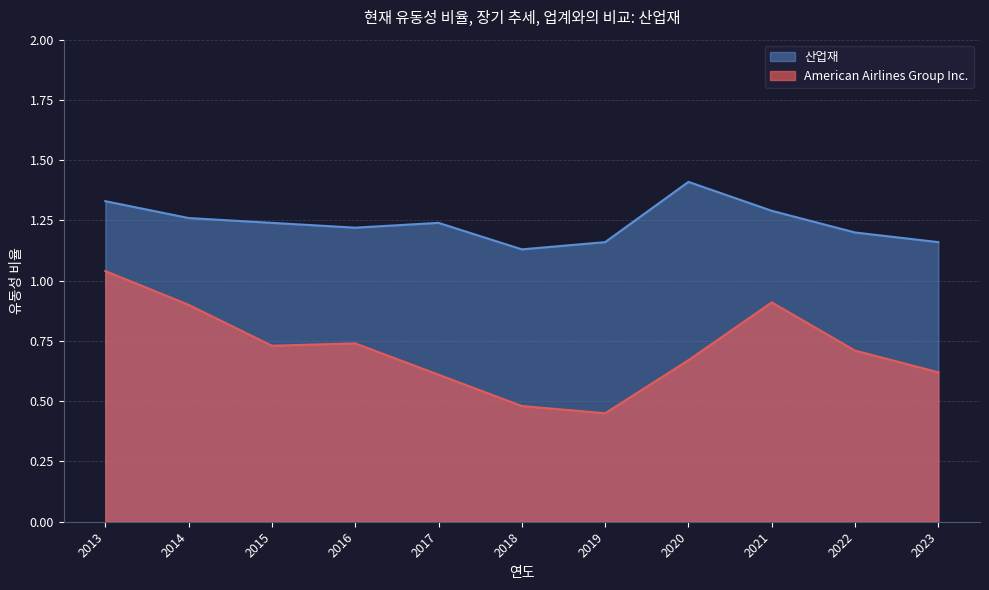

Which series has the largest total across all categories?

산업재